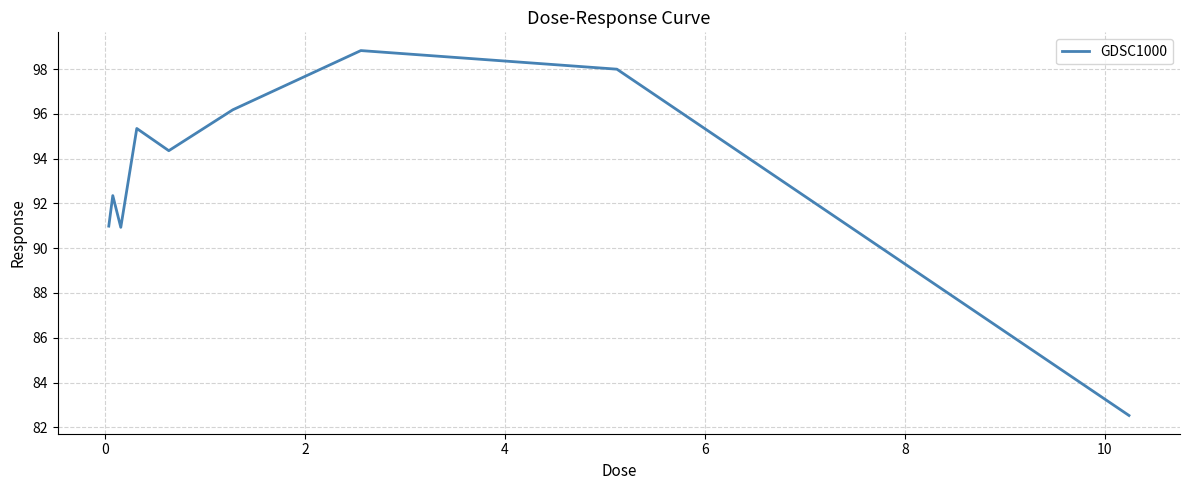

What is the minimum value shown in the chart?

82.5